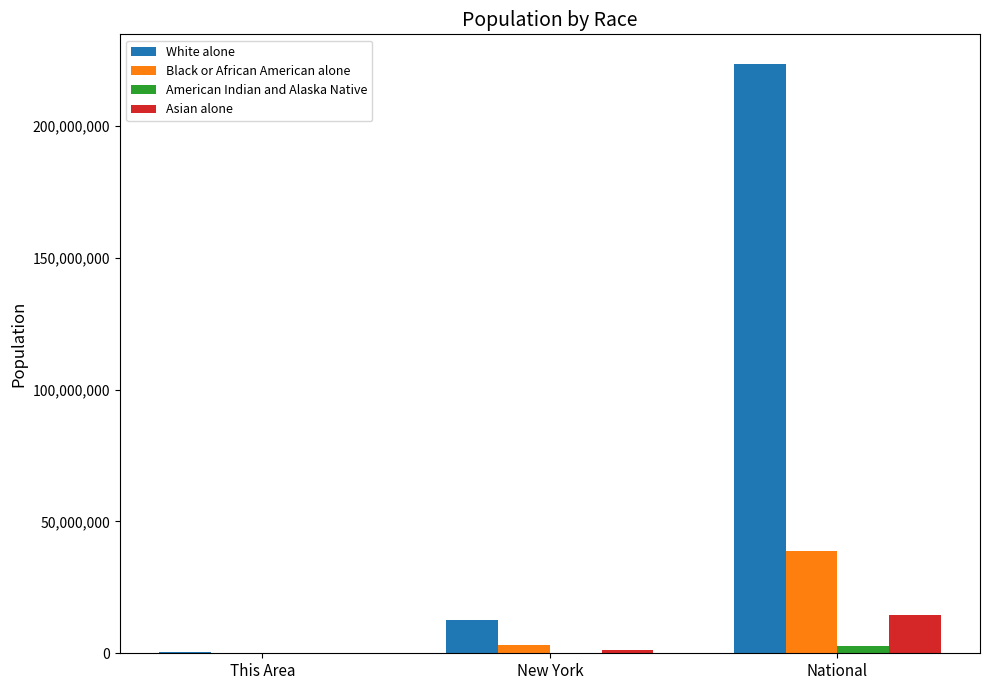

True or false: Black or African American alone has a value of 38929319 at National.

True